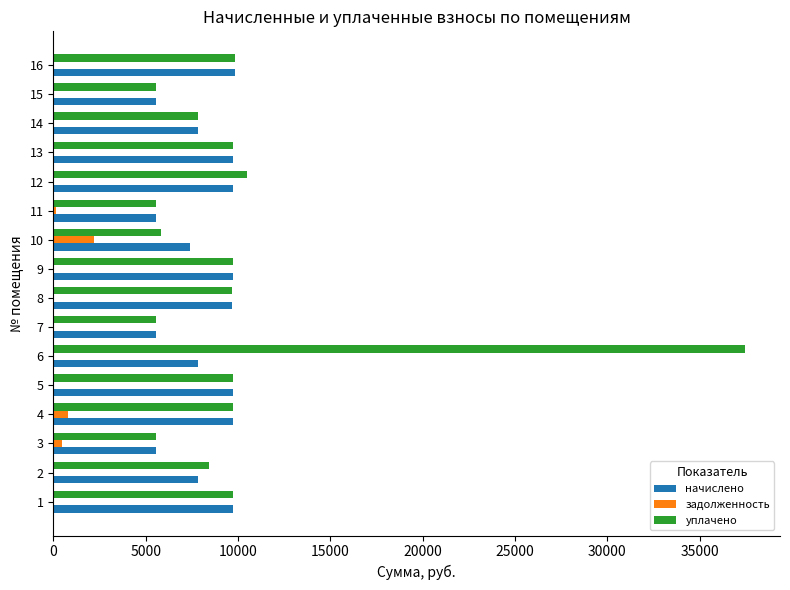

What is the total value across all series at 10?

15449.2